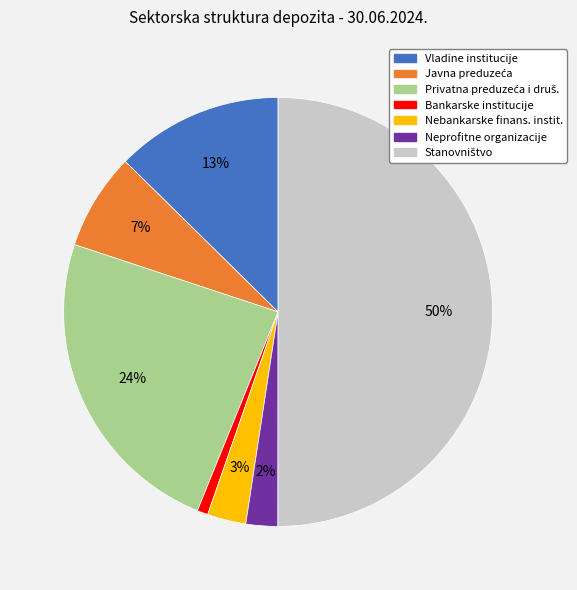

To the nearest percent, what is the difference between the largest and smallest slice percentages?

49%